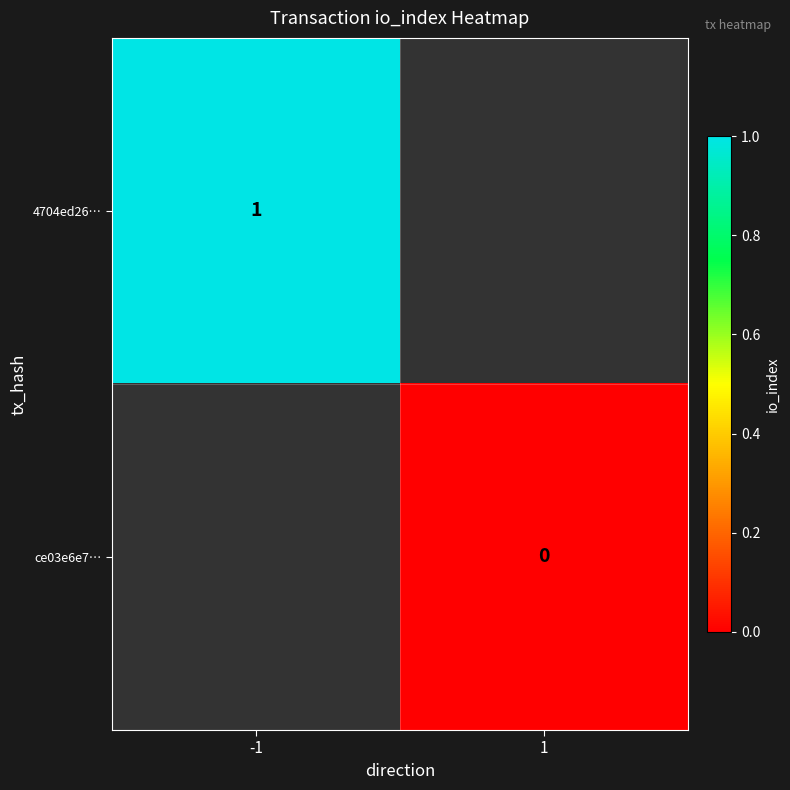

True or false: 4704ed26… has a value of 1 at -1.

True